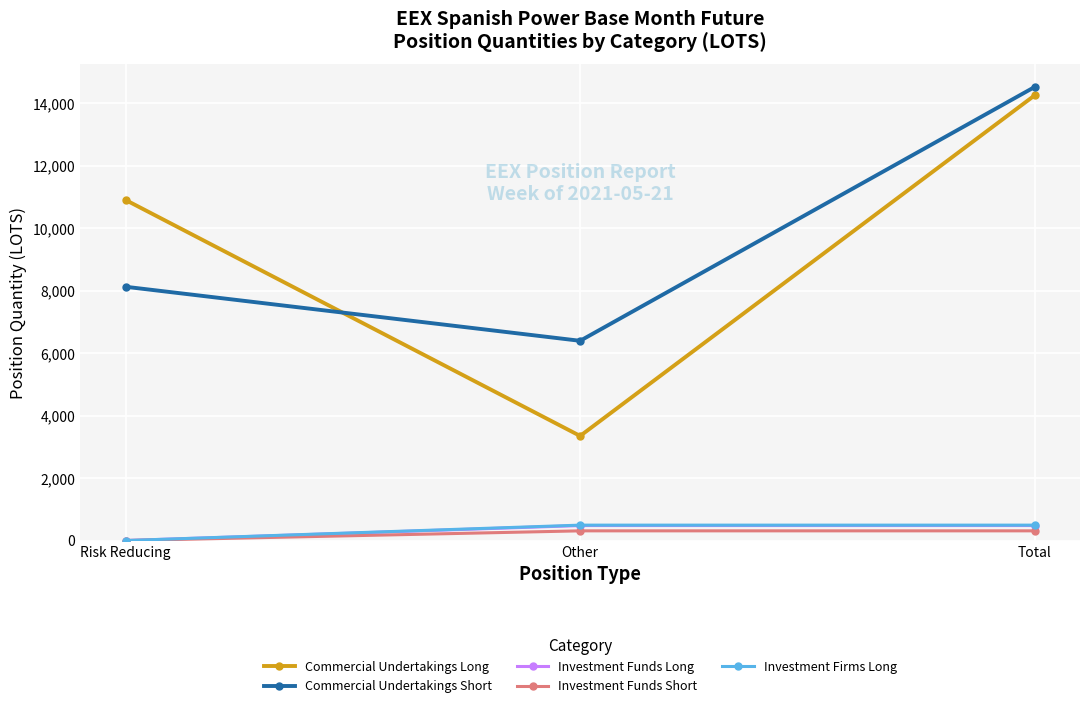

The value of Commercial Undertakings Long at Other is 3349.1. True or false?

True